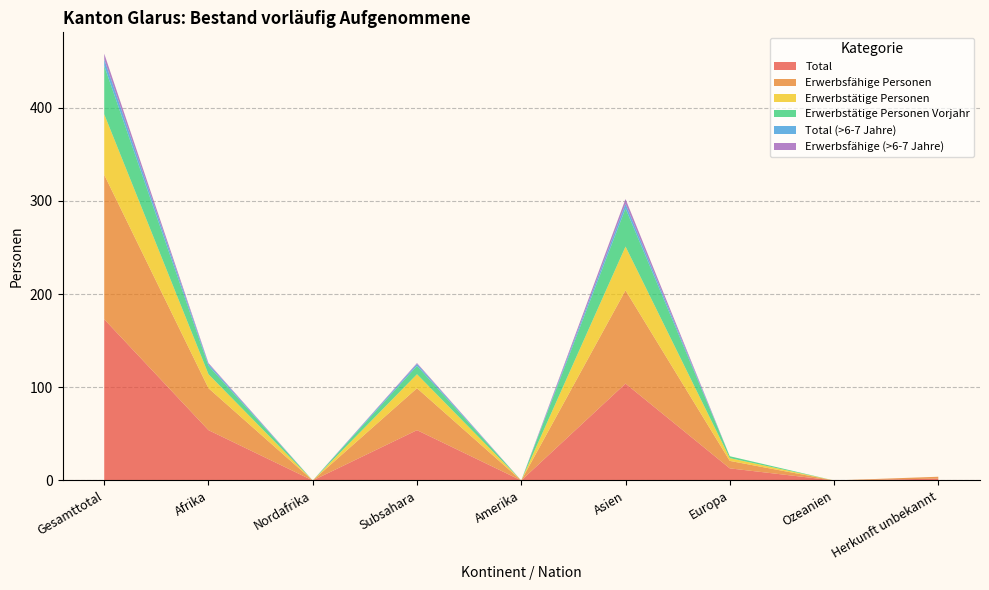

Reading right to left, what are all the values shown in this chart?

Total: 2	0	13	104	0	54	0	54	173
Erwerbsfähige Personen: 2	0	8	100	0	45	0	45	155
Erwerbstätige Personen: 0	0	3	47	0	15	0	15	65
Erwerbstätige Personen Vorjahr: 0	0	2	41	0	9	0	9	52
Total (>6-7 Jahre): 0	0	0	5	0	2	0	2	7
Erwerbsfähige (>6-7 Jahre): 0	0	0	5	0	1	0	1	6